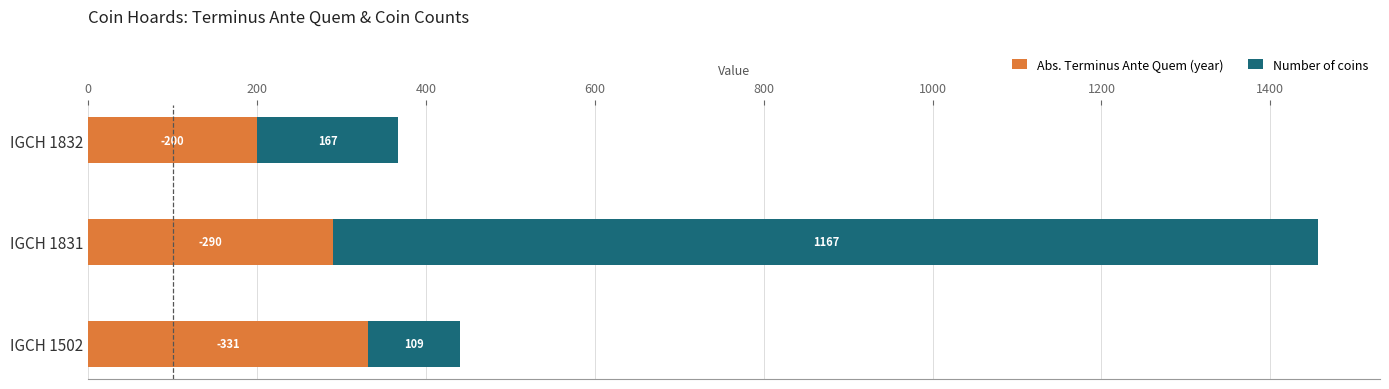

What is the maximum value for Abs. Terminus Ante Quem (year)?

331